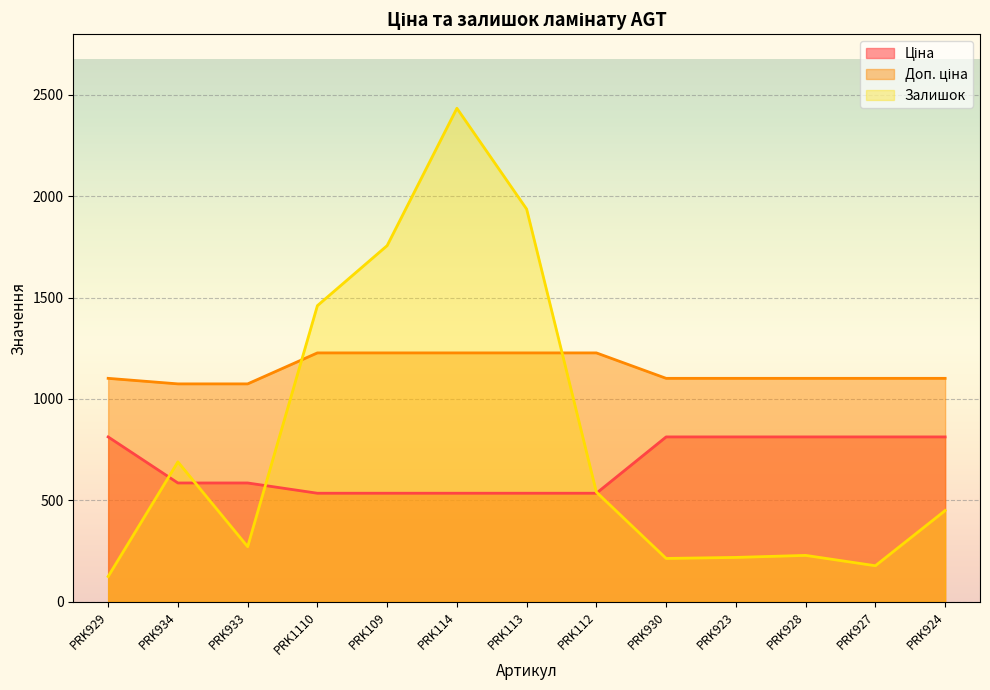

How many lines are shown in the chart?

3